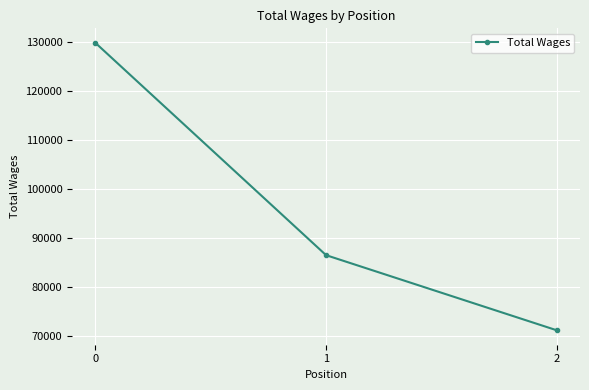

At which label is the value closest to 100539?

1